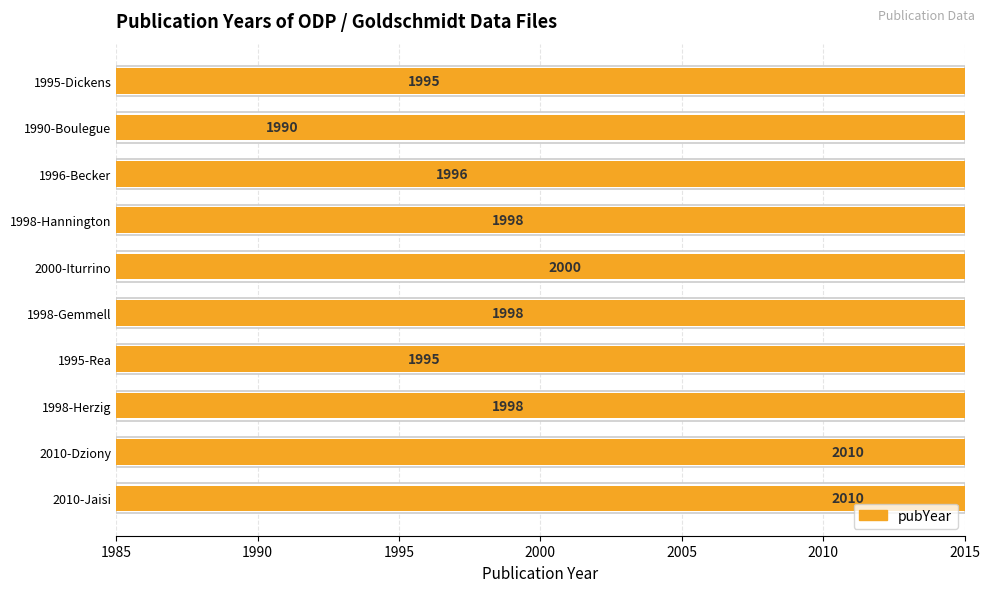

Read the value at 1998-Hannington, to the nearest 5.

2000